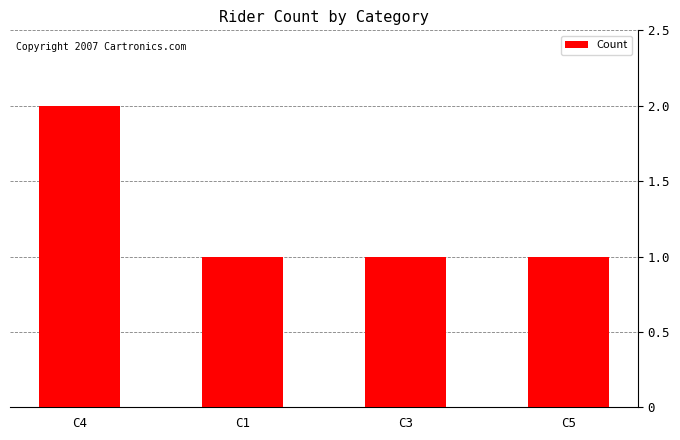

At which category does the chart reach its peak across all series?

C4